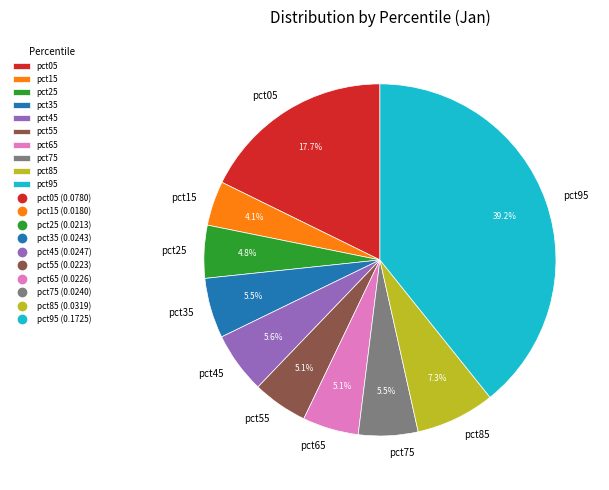

Does pct15 represent more than half of the total?

No